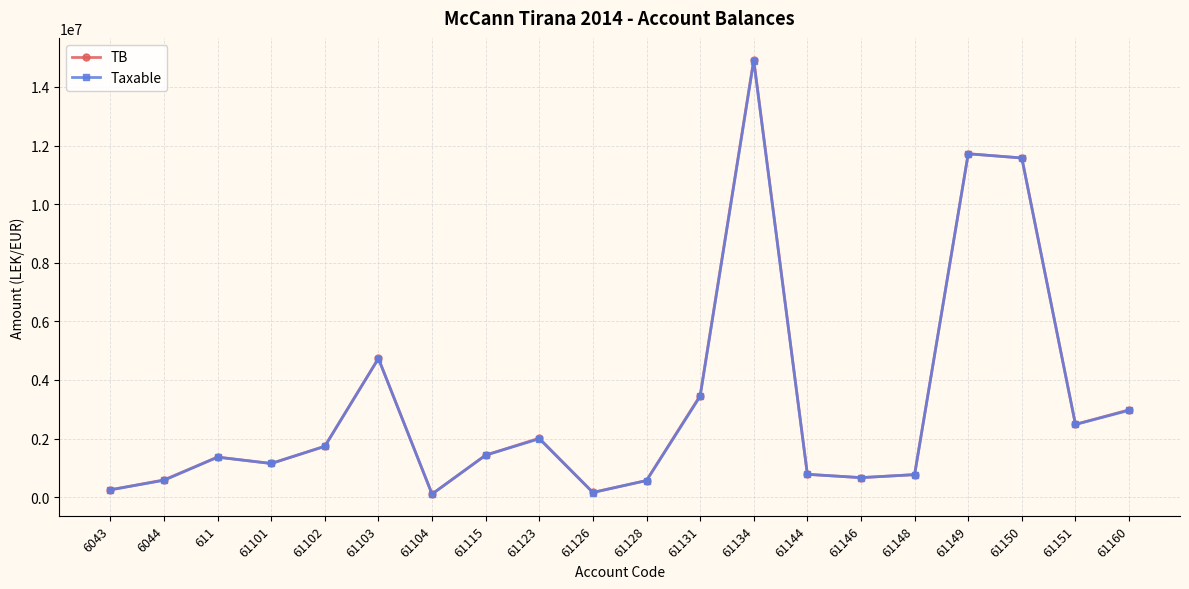

At which label is Taxable closest to 7496879?

61103